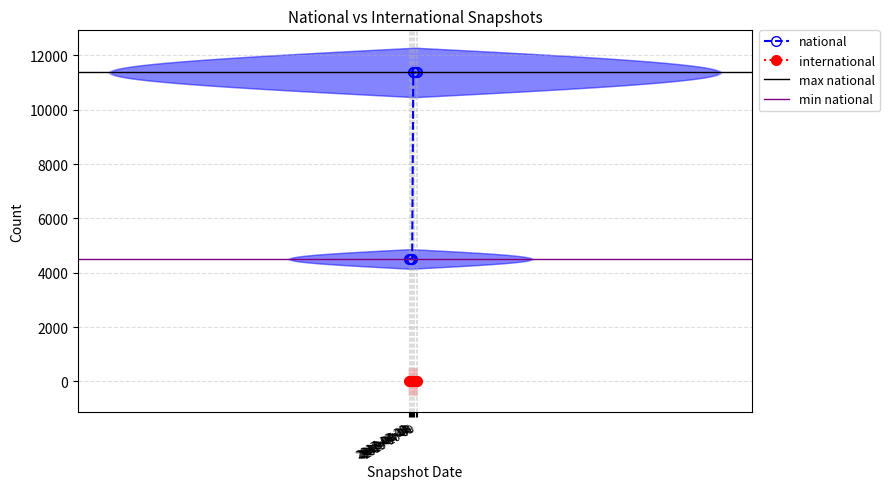

Reading left to right, extract all data points from this chart.

4509	4509	4509	4509	11371	11371	11371	11371